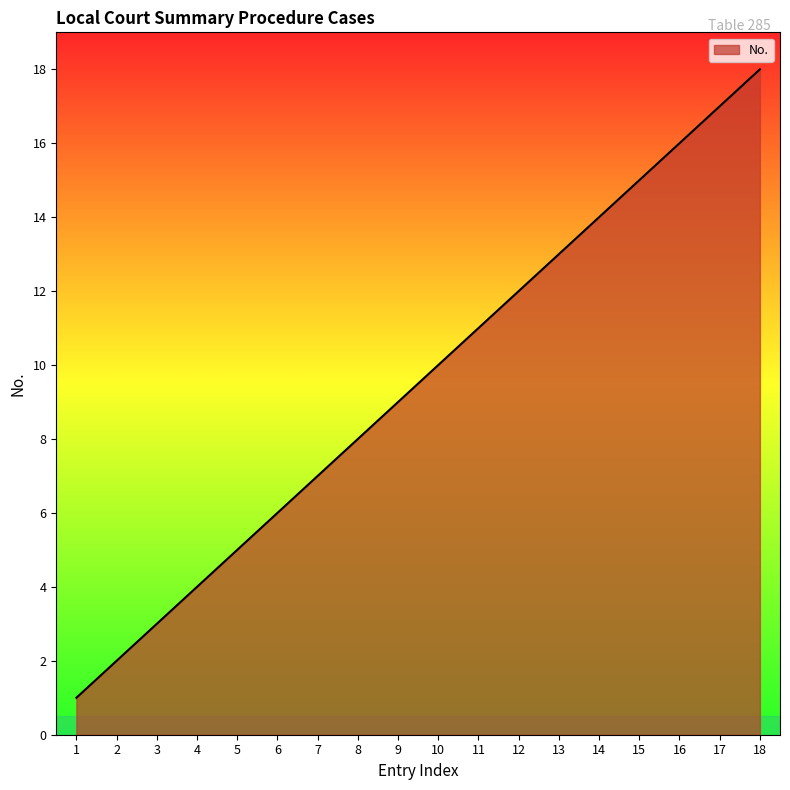

At which category does the chart reach its minimum across all series?

1